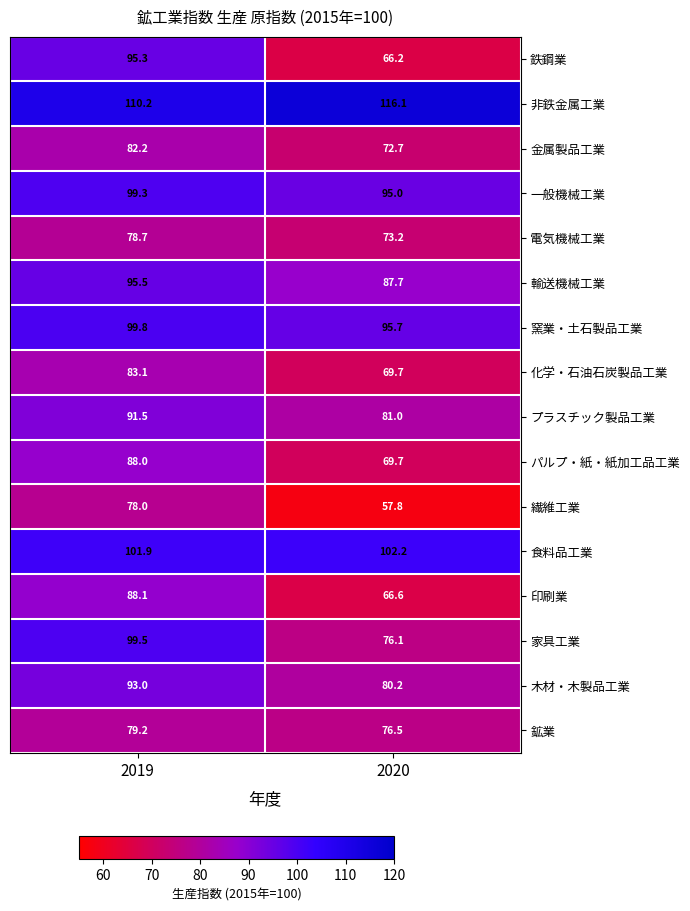

Between 2019 and 2020, which series saw the biggest shift?

鉄鋼業